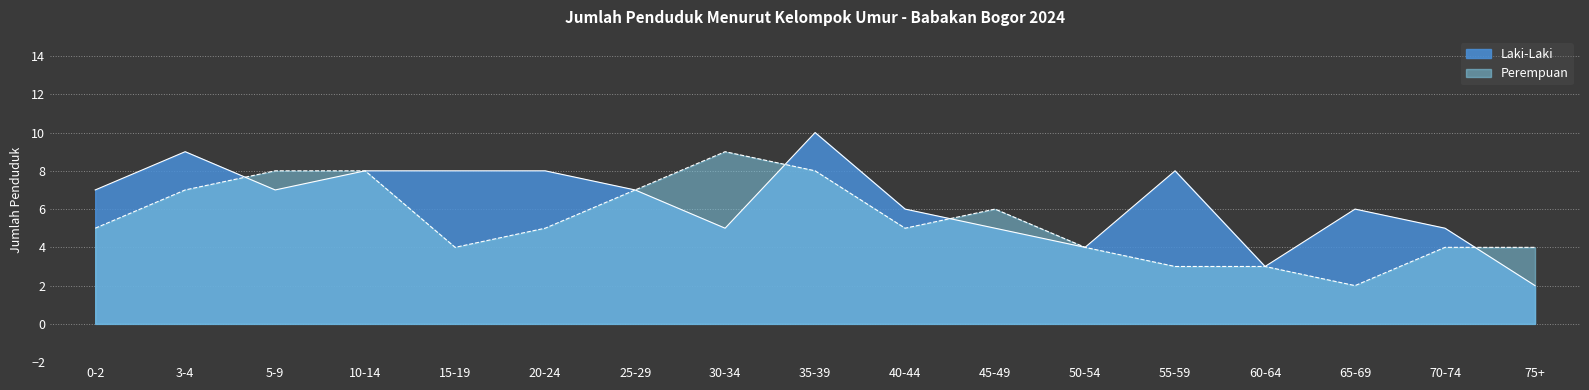

Rank the series by their average value, from lowest to highest.

Perempuan, Laki-Laki